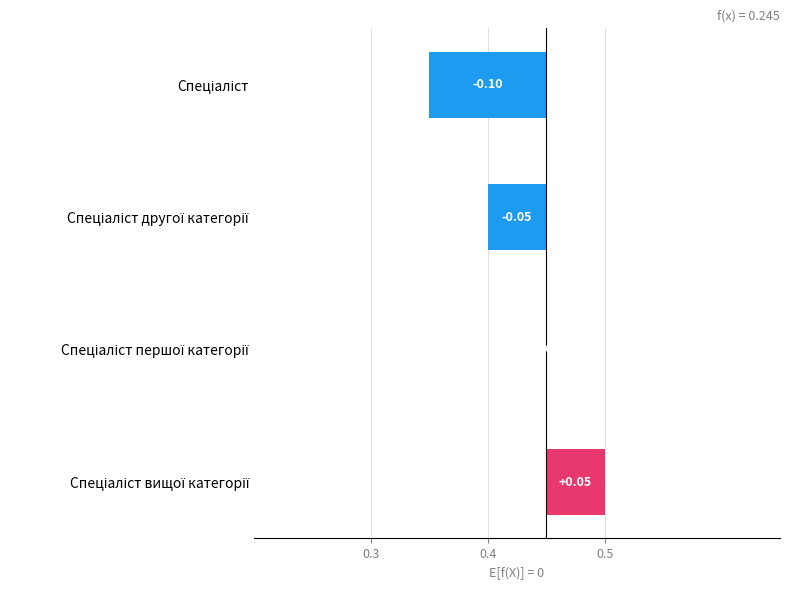

How many values are below 0?

2